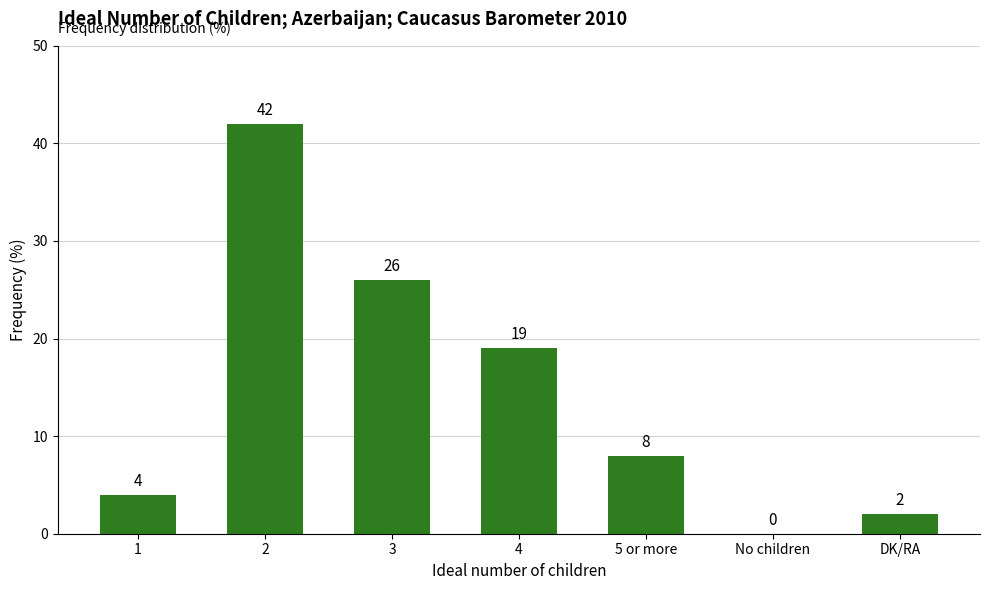

How many categories are shown in the chart?

7